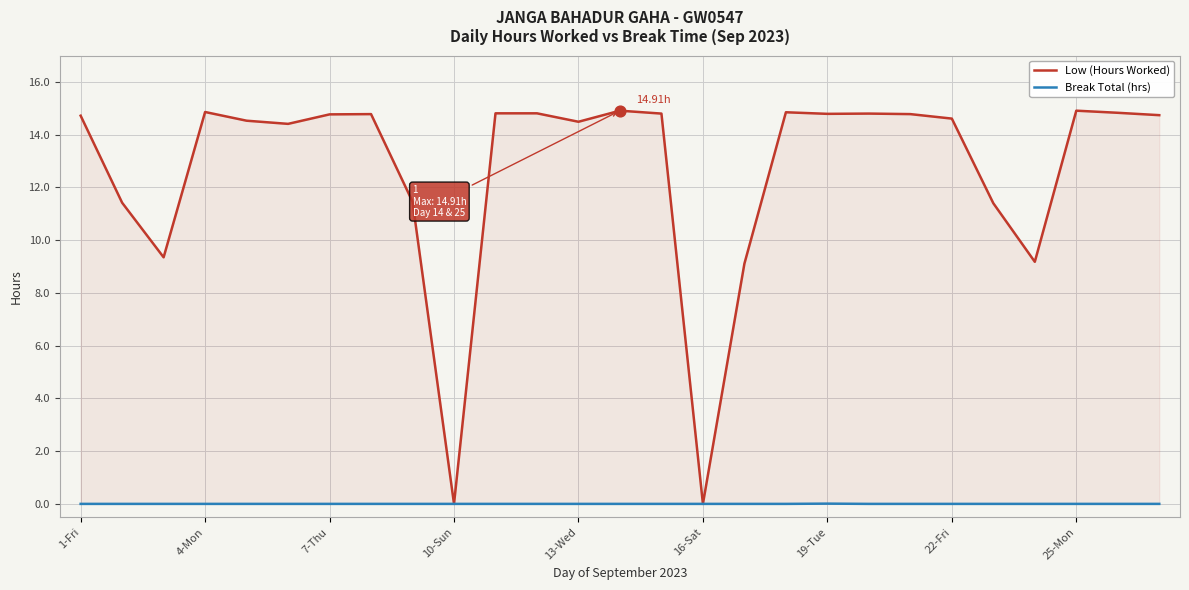

Which series has the largest total across all categories?

Low (Hours Worked)